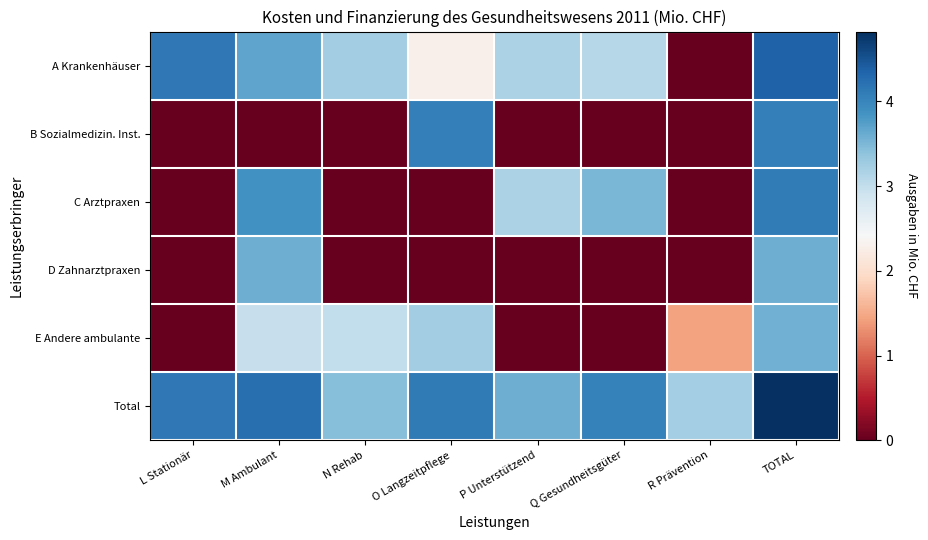

At which category is the sum across all series the highest?

TOTAL